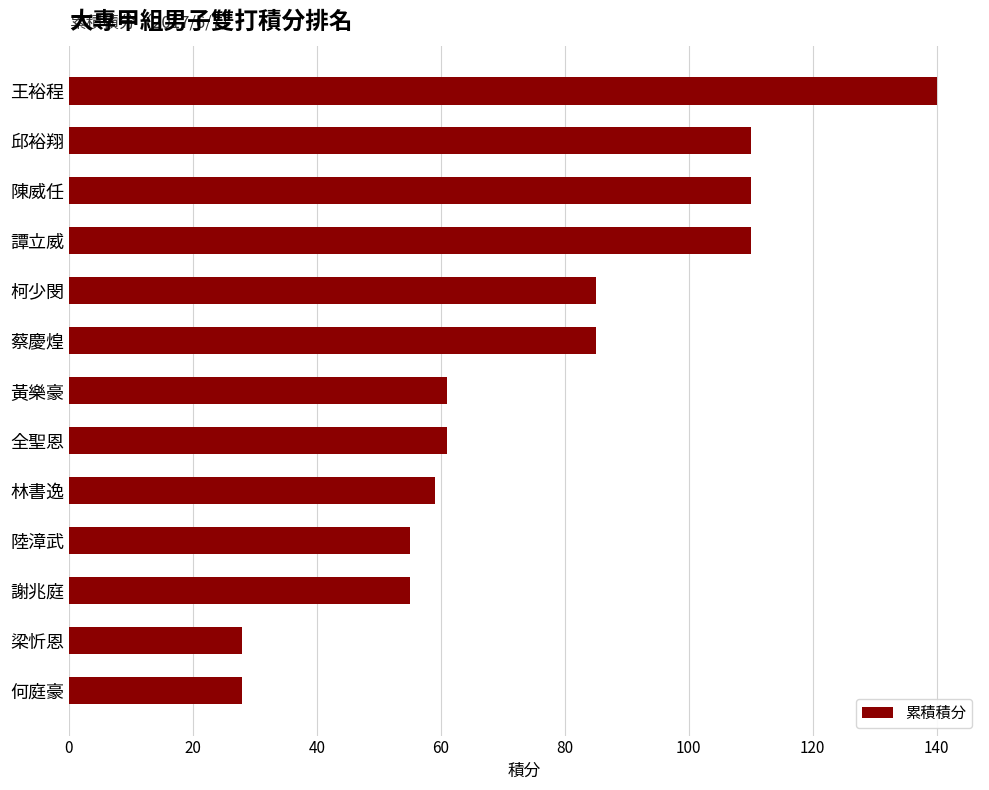

Is it true that the value at 蔡慶煌 is 85?

True